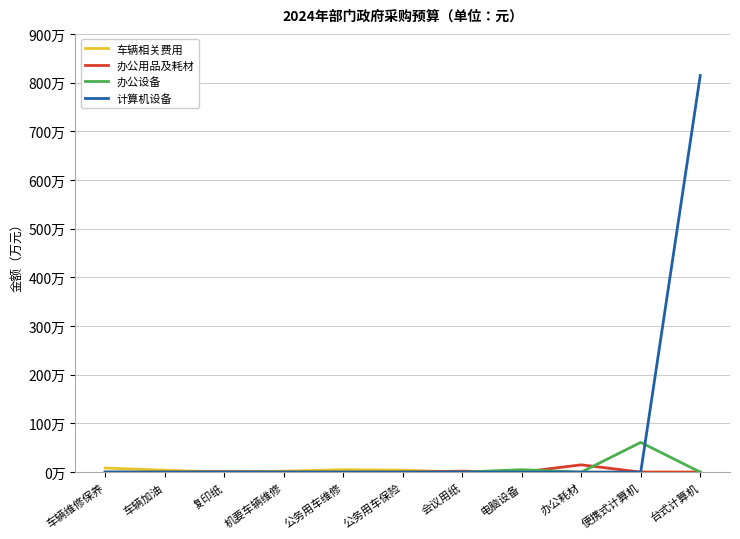

List the series in order of their peak value, highest first.

计算机设备, 办公设备, 办公用品及耗材, 车辆相关费用